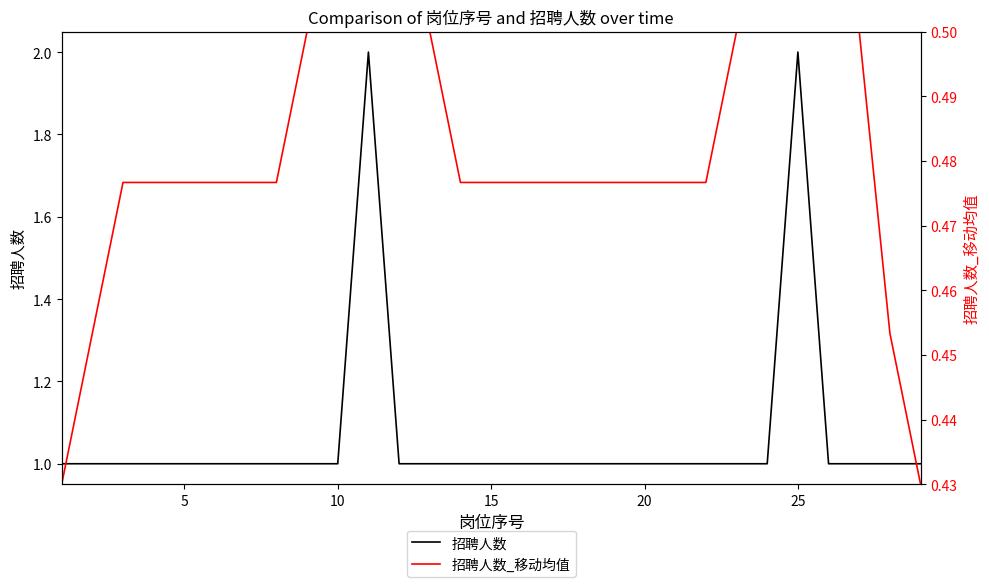

True or false: 招聘人数 and 招聘人数_移动均值 intersect in this chart.

False